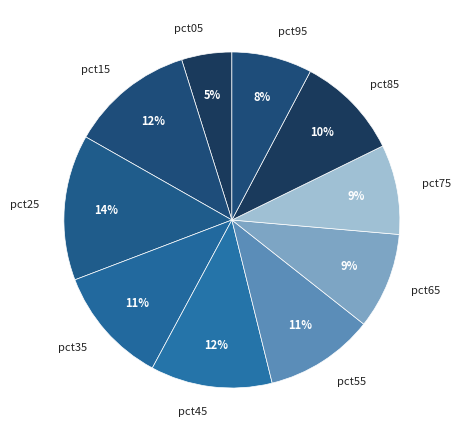

Which category has the biggest portion of the pie?

pct25